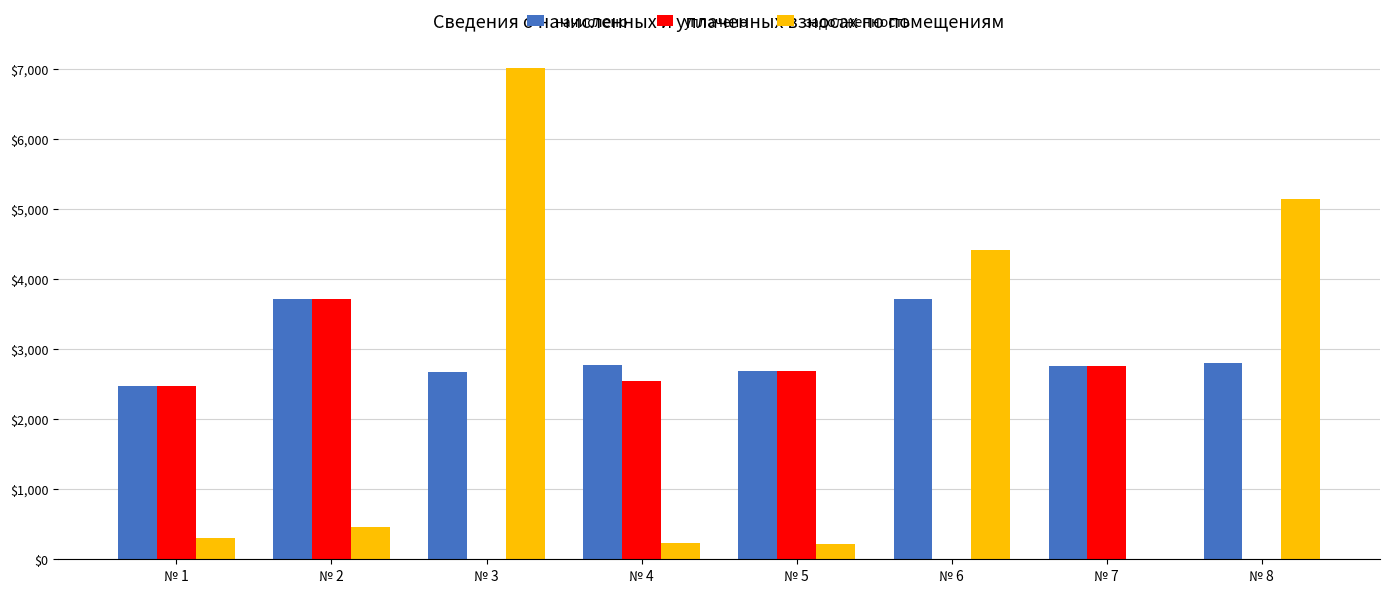

What is the sum of all начислено values?

23595.6